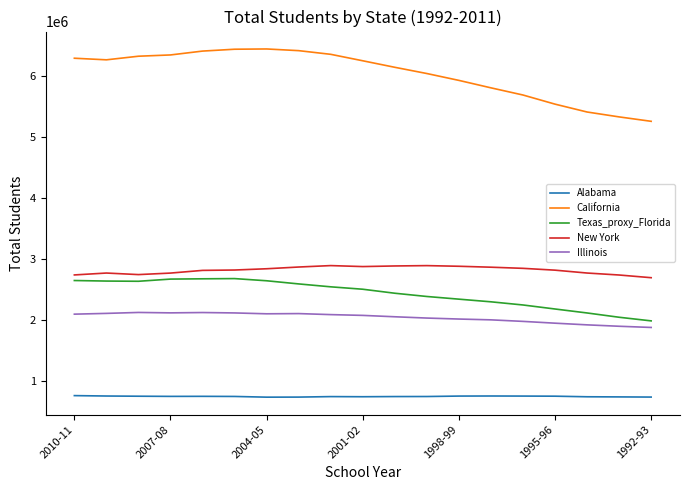

True or false: Illinois has more than 2 interior local peaks.

True